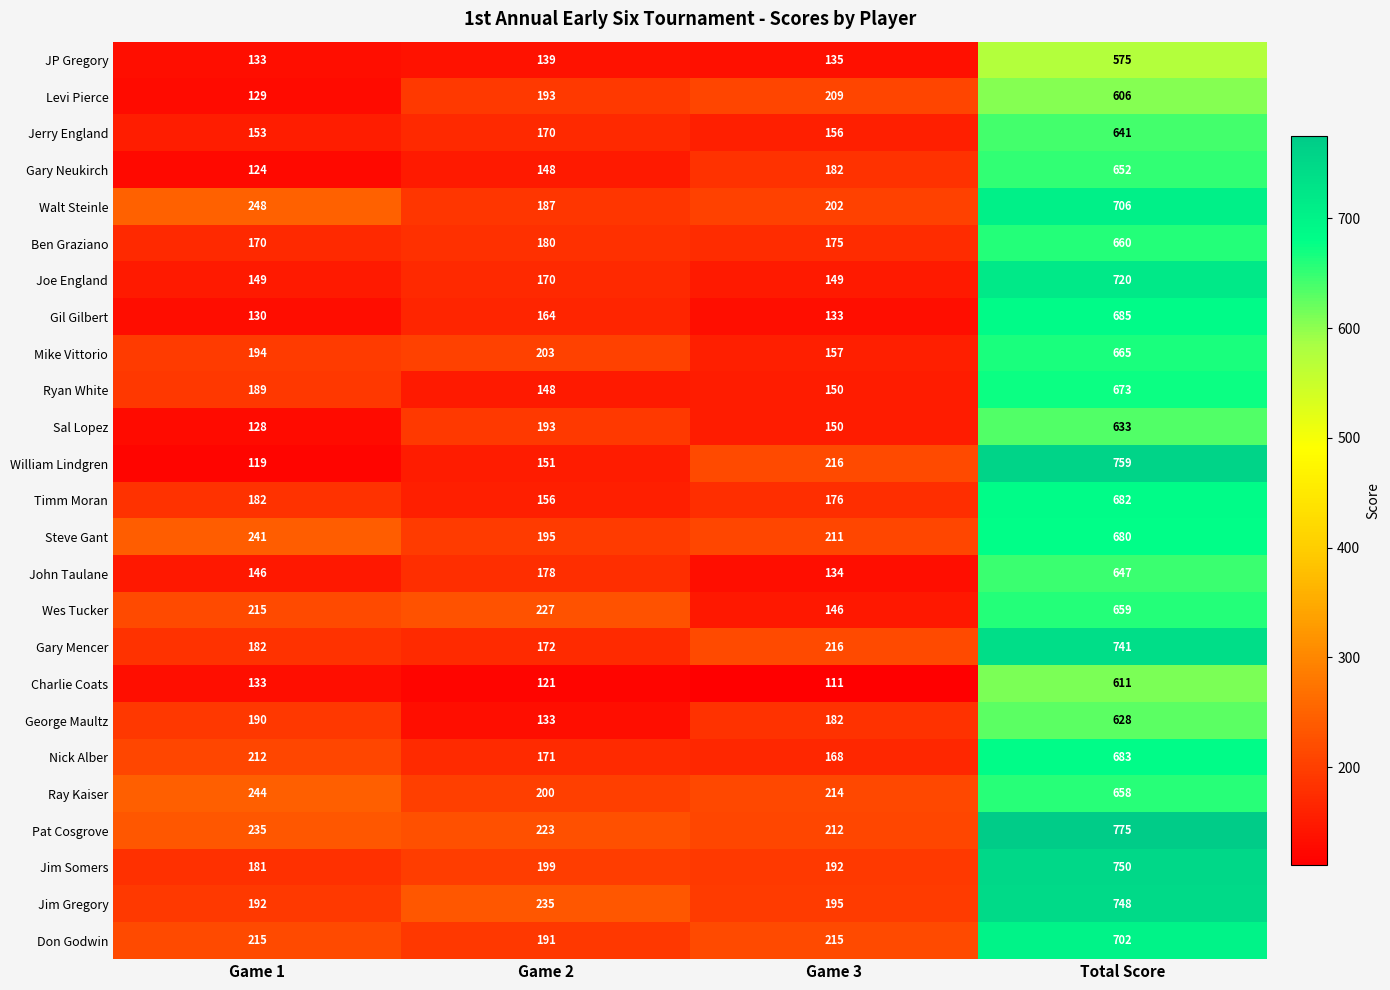

What is the average value of the Gary Mencer series?

328